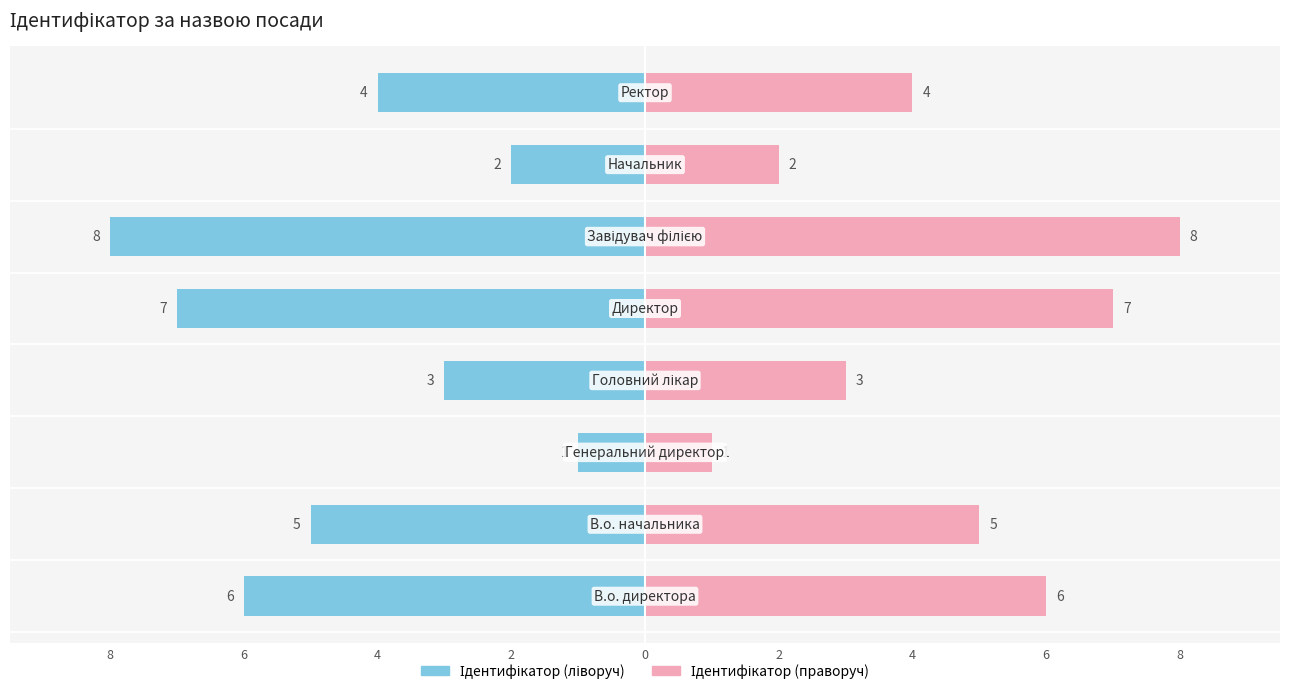

What is the difference between the maximum and second lowest values?

6